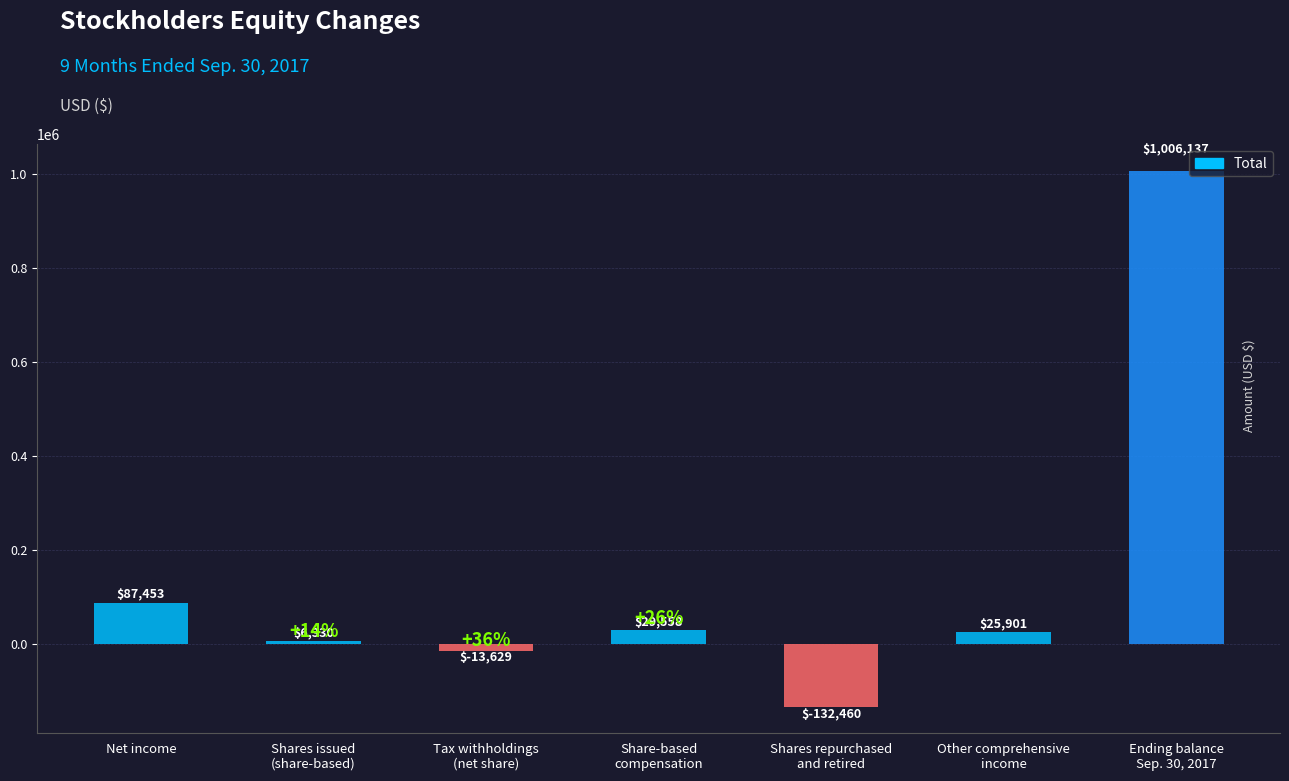

What is the label of the 6th bar from the right?

Shares issued
(share-based)